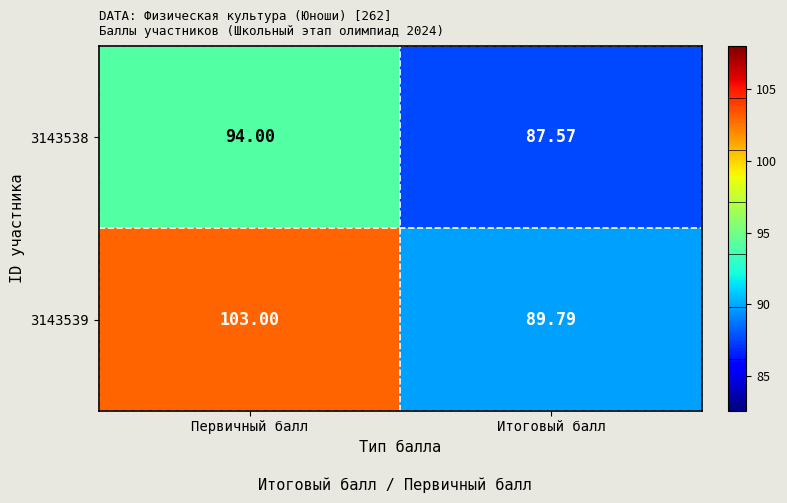

Is the value of 3143539 at Итоговый балл greater than the value of 3143538 at Первичный балл?

No